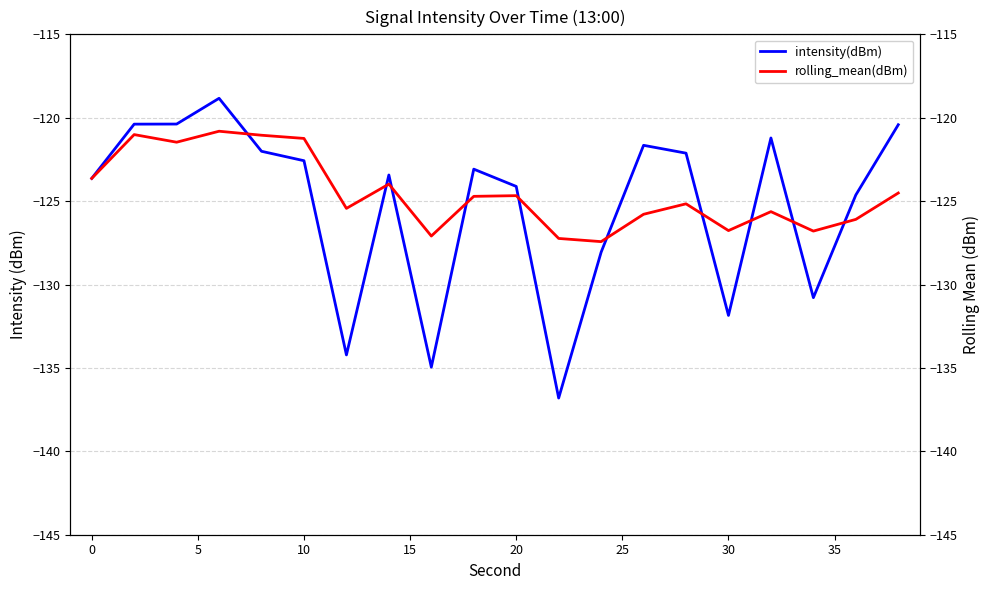

At 14, list the series in order from smallest to largest.

rolling_mean(dBm), intensity(dBm)